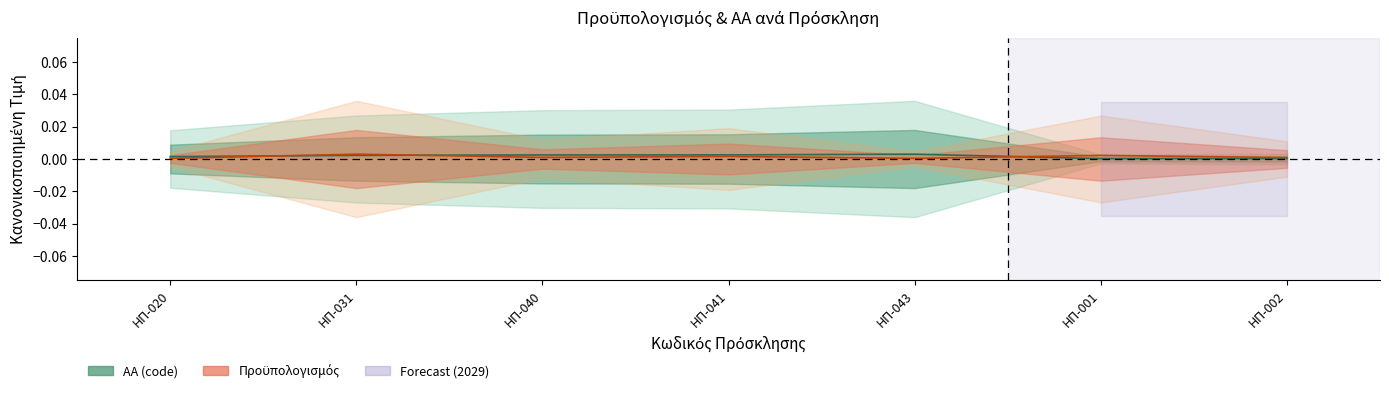

How many times do Προϋπολογισμός and ΑΑ (code) cross each other?

3